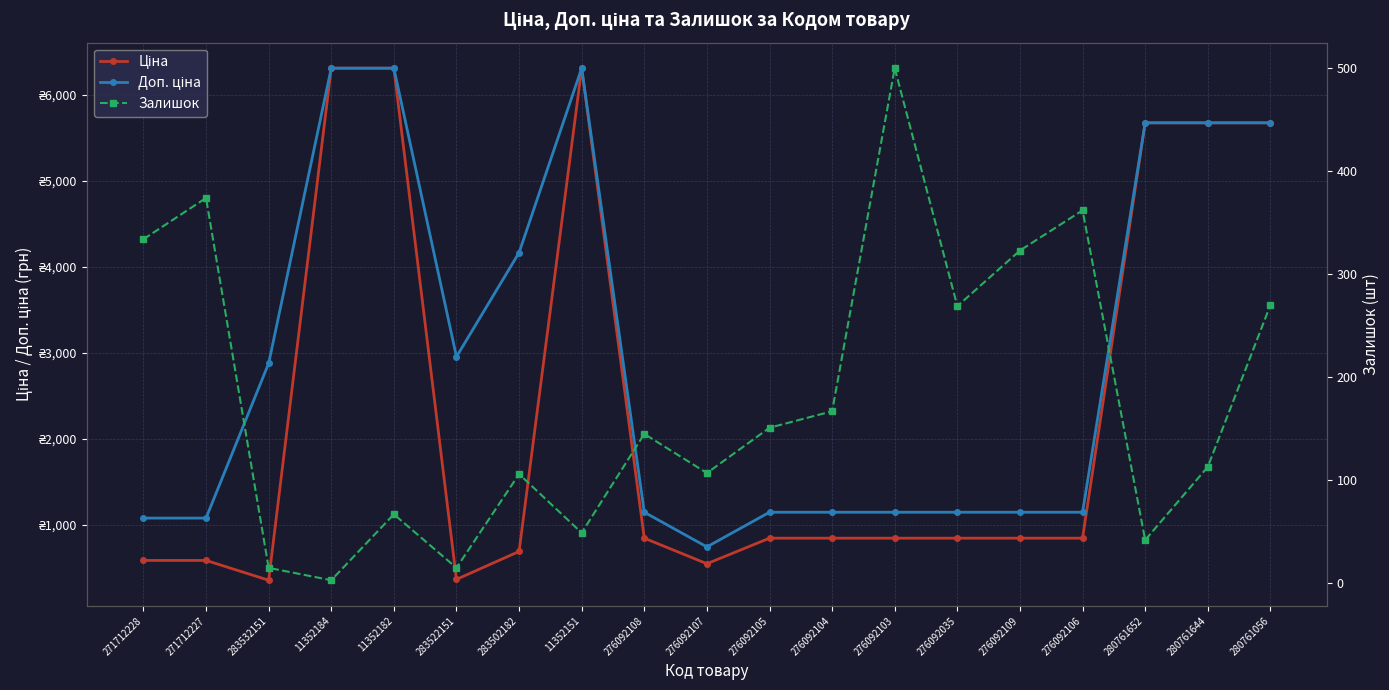

What is the value of the Доп. ціна point at the 14th from the left?

1149.7